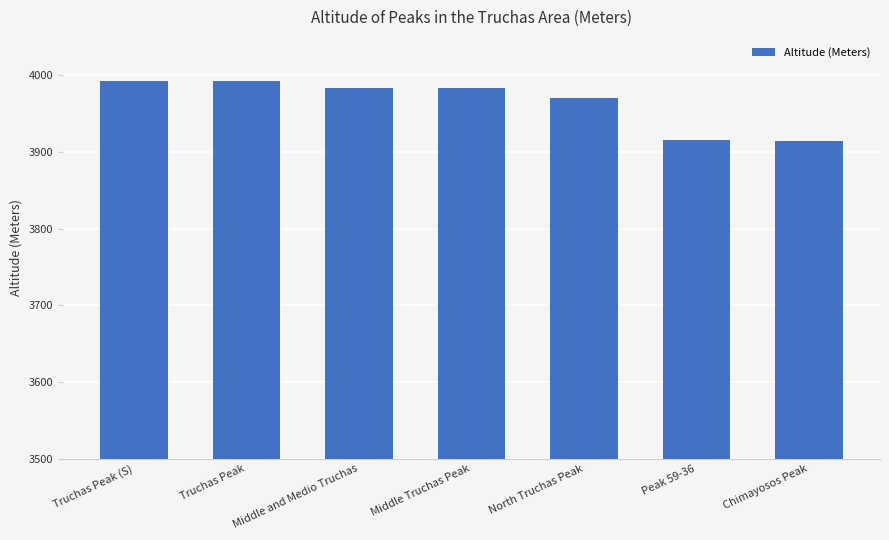

What is the average value?

3964